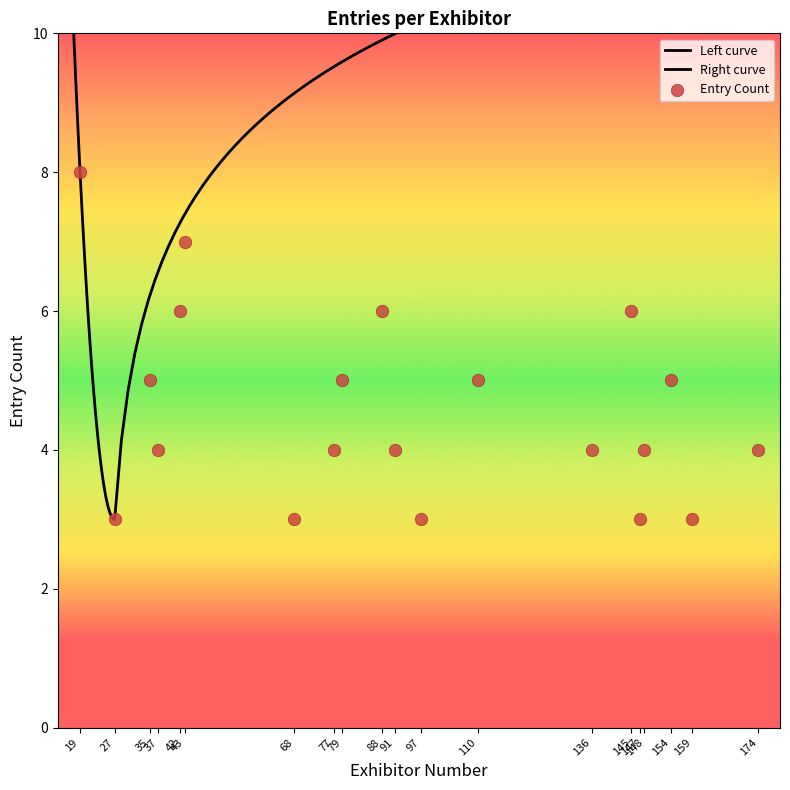

What is the ratio of the value at 42 to the value at 68?

2.0